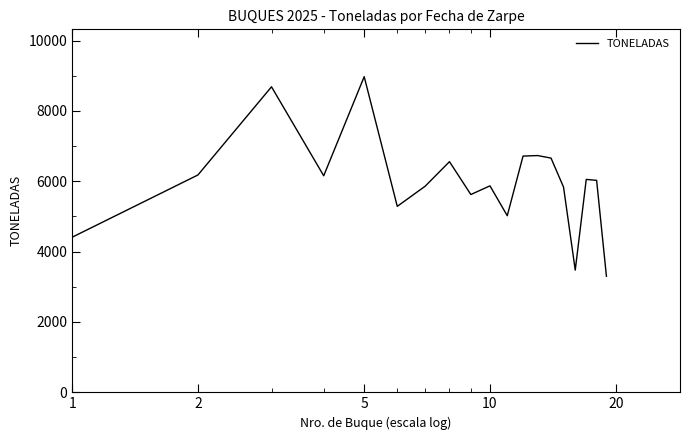

How many lines are shown in the chart?

1